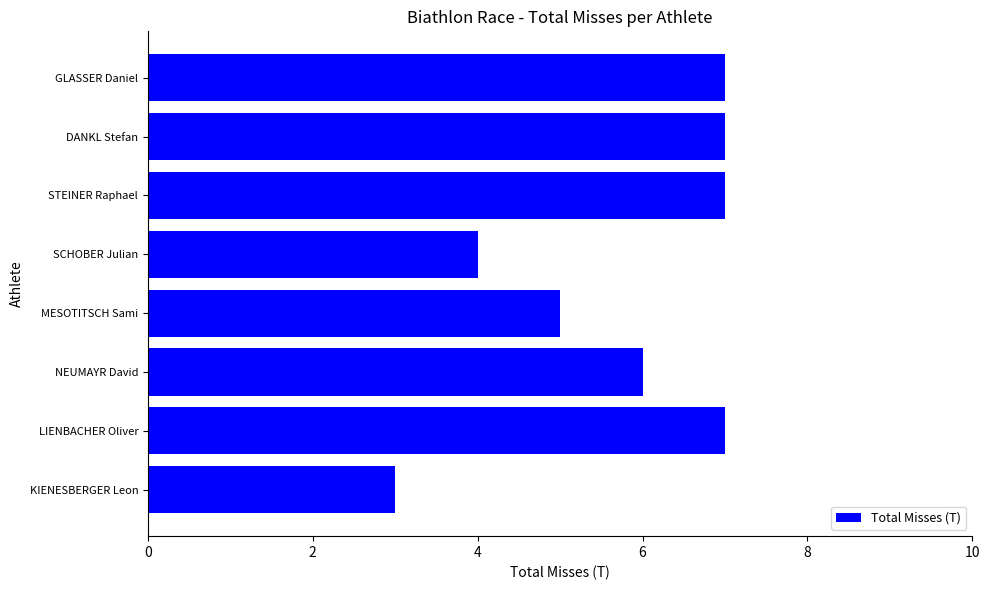

Approximately how many times larger is the value at STEINER Raphael compared to LIENBACHER Oliver?

1.0